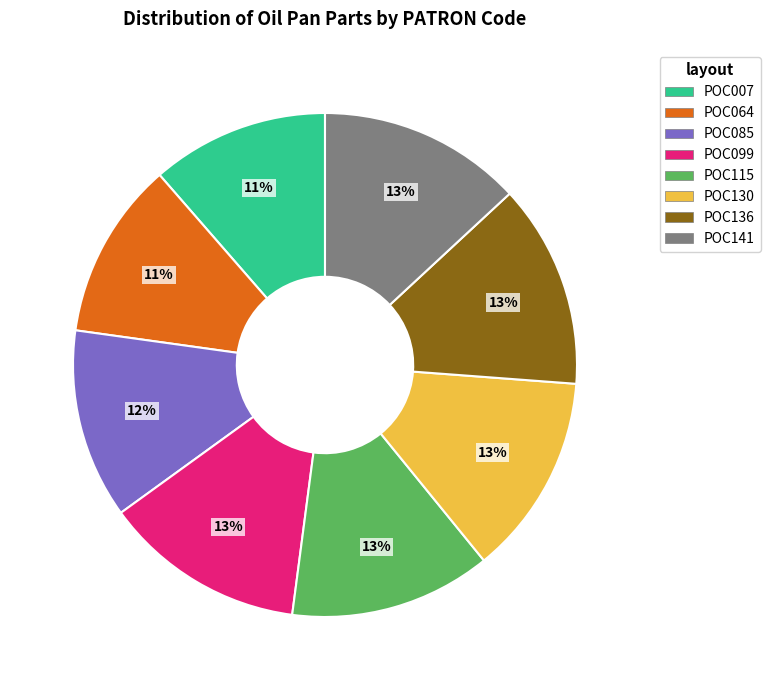

Is POC099 the majority of the pie?

No